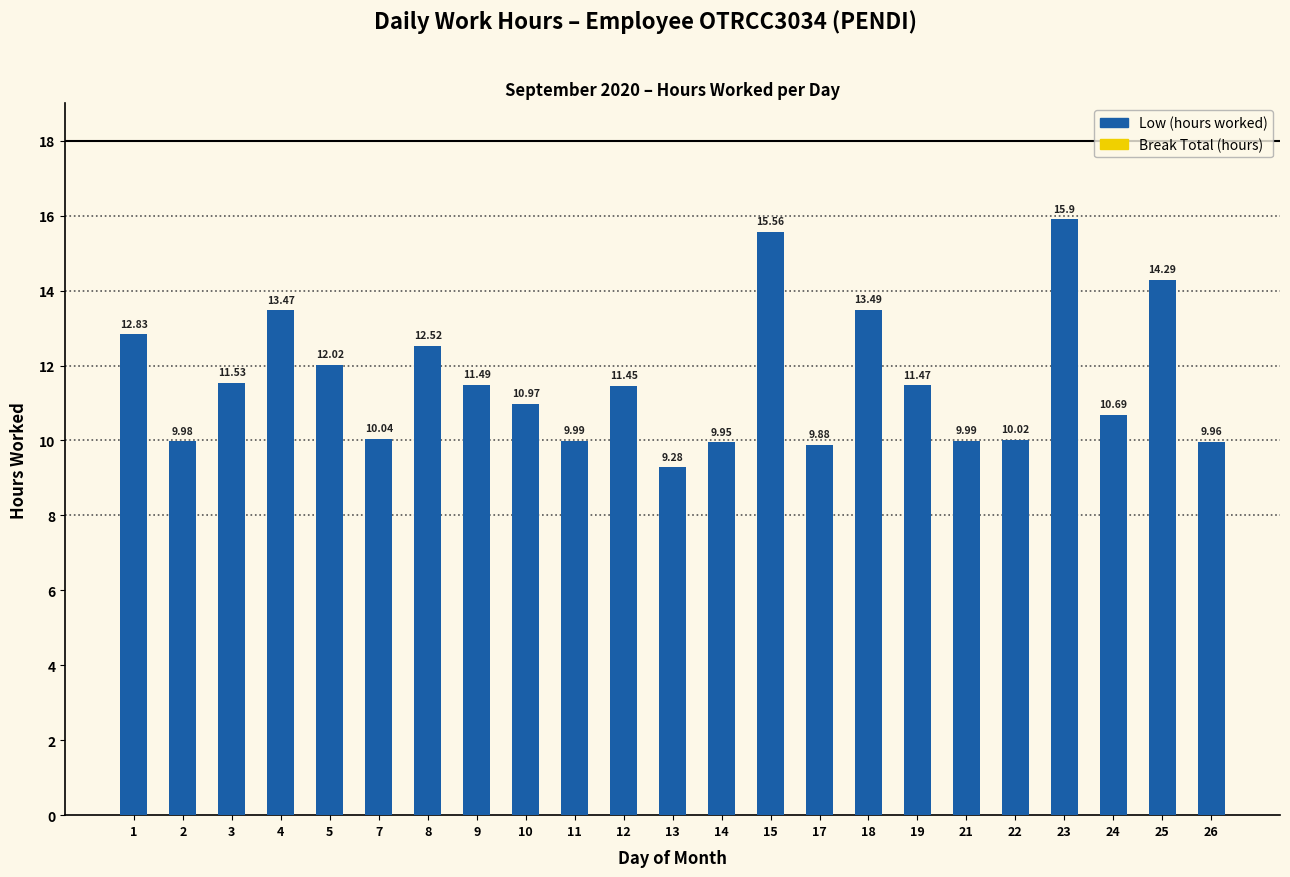

Between 5 and 14, which is larger?

5